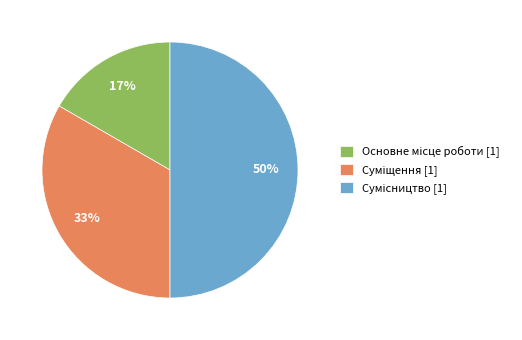

To the nearest percent, what is the average slice percentage?

33%